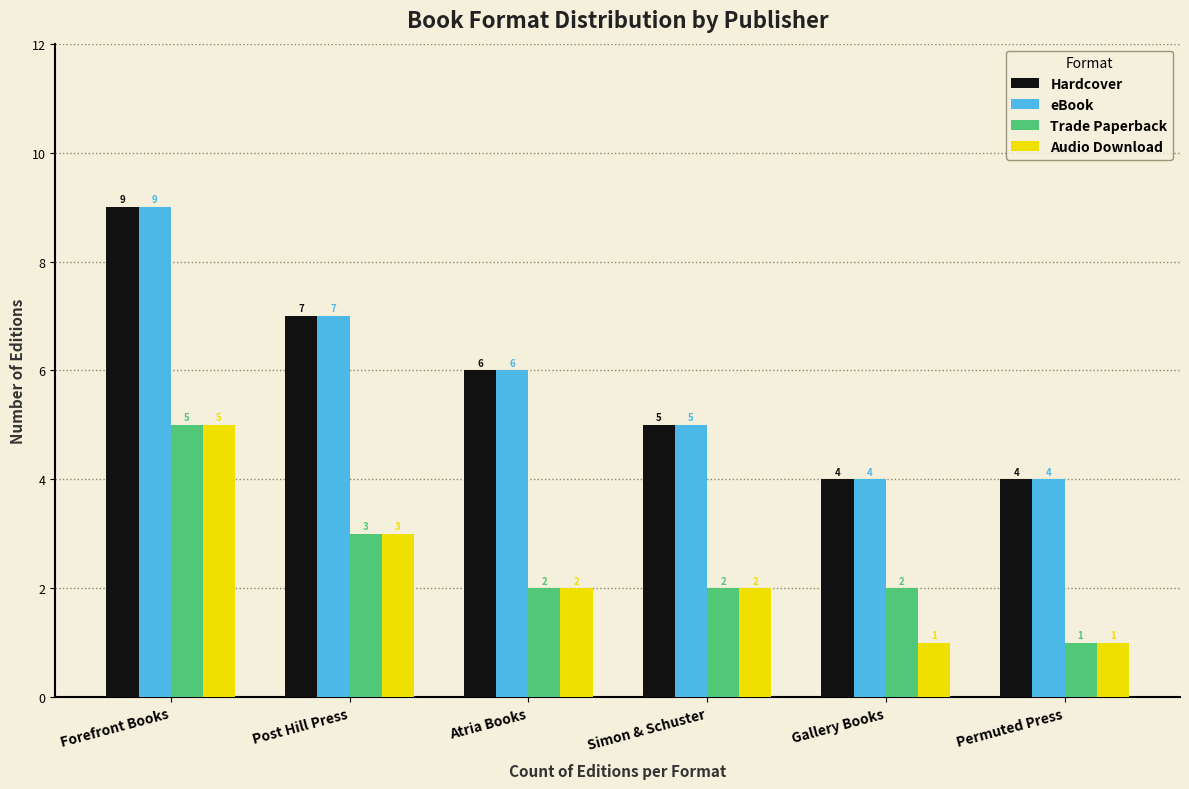

What is the total value across all series at Forefront Books?

28